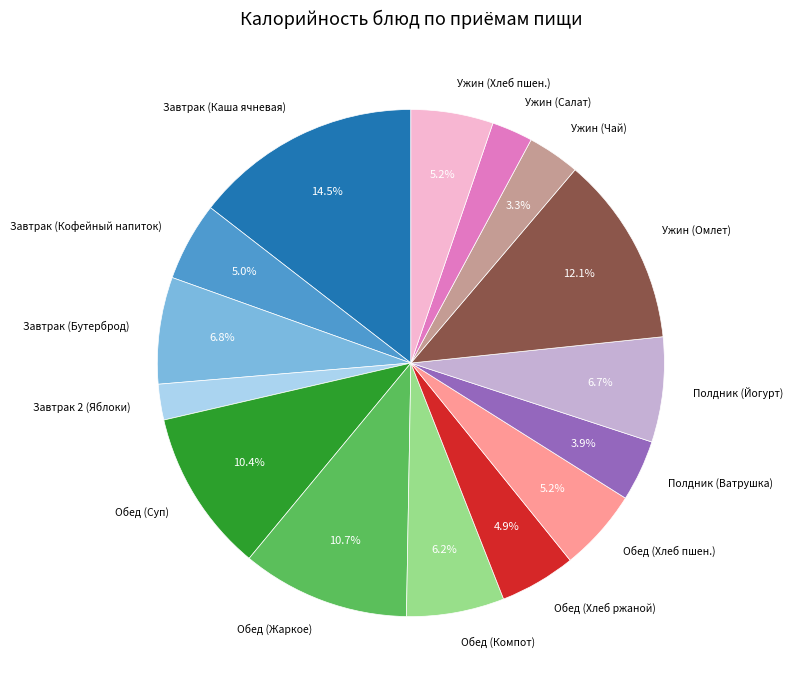

To the nearest percent, what is the difference between the largest and smallest slice percentages?

12%